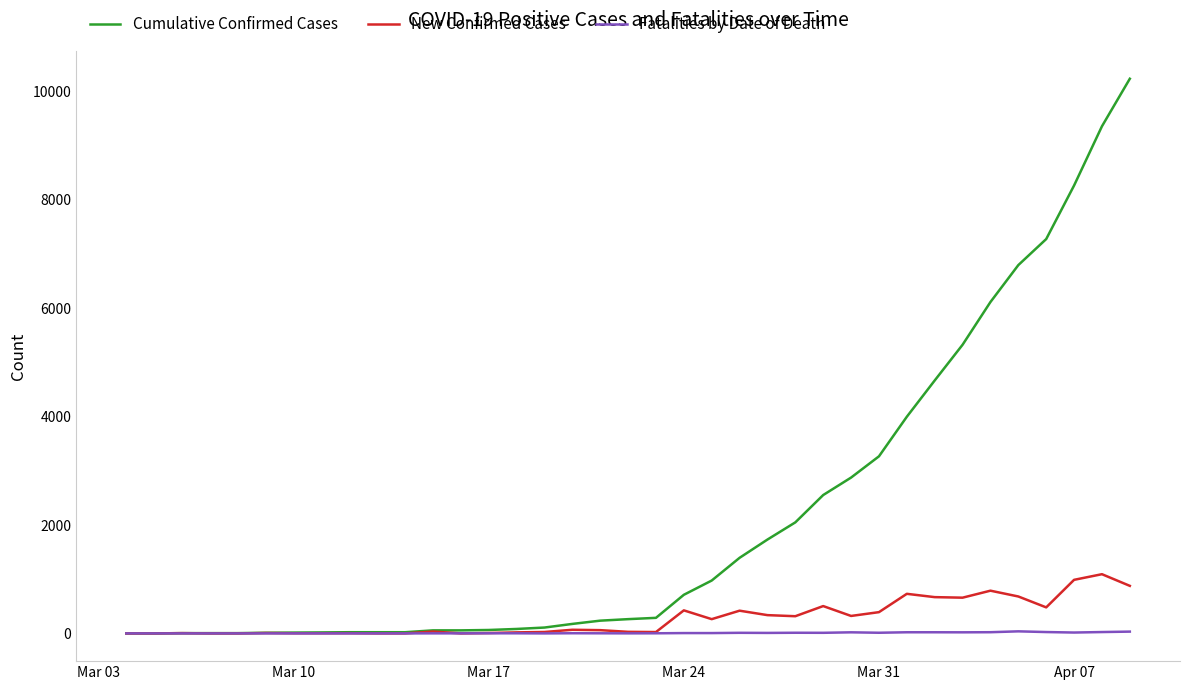

List the series in order of their peak value, highest first.

Cumulative Confirmed Cases, New Confirmed Cases, Fatalities by Date of Death